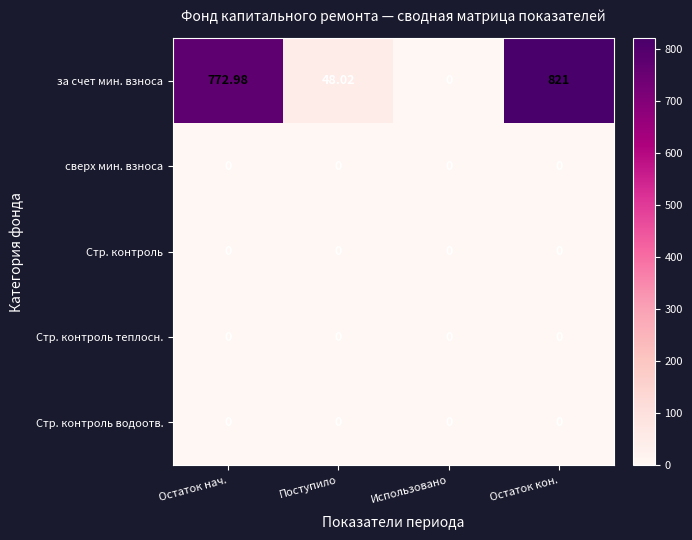

Which series has the largest range (max minus min)?

за счет мин. взноса